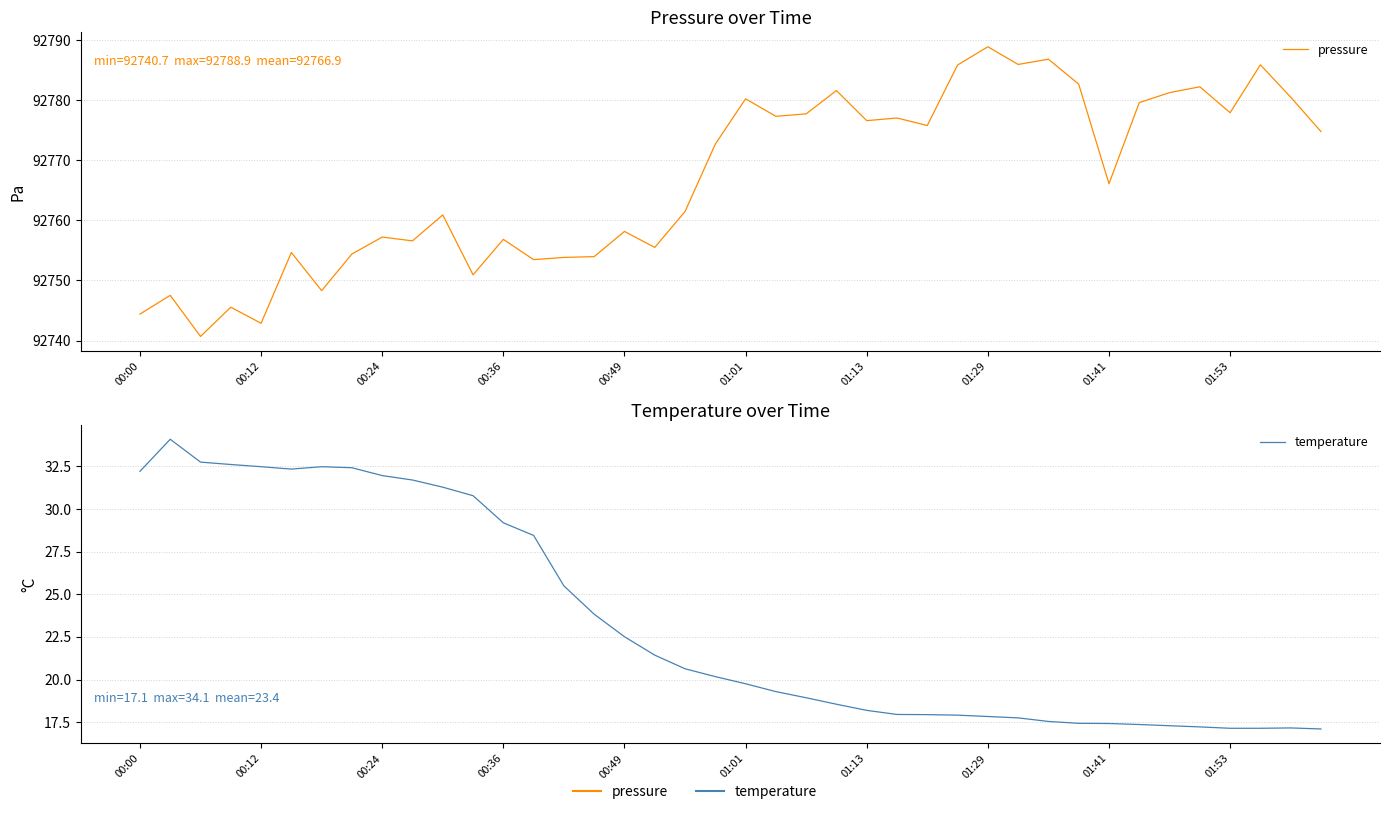

List the series in order of their peak value, highest first.

pressure, temperature